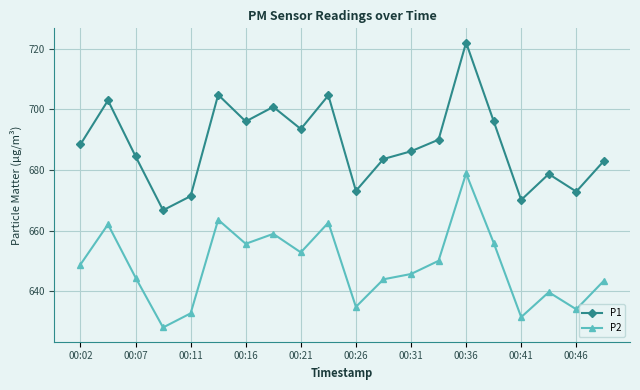

Which series has the widest spread of values?

P1